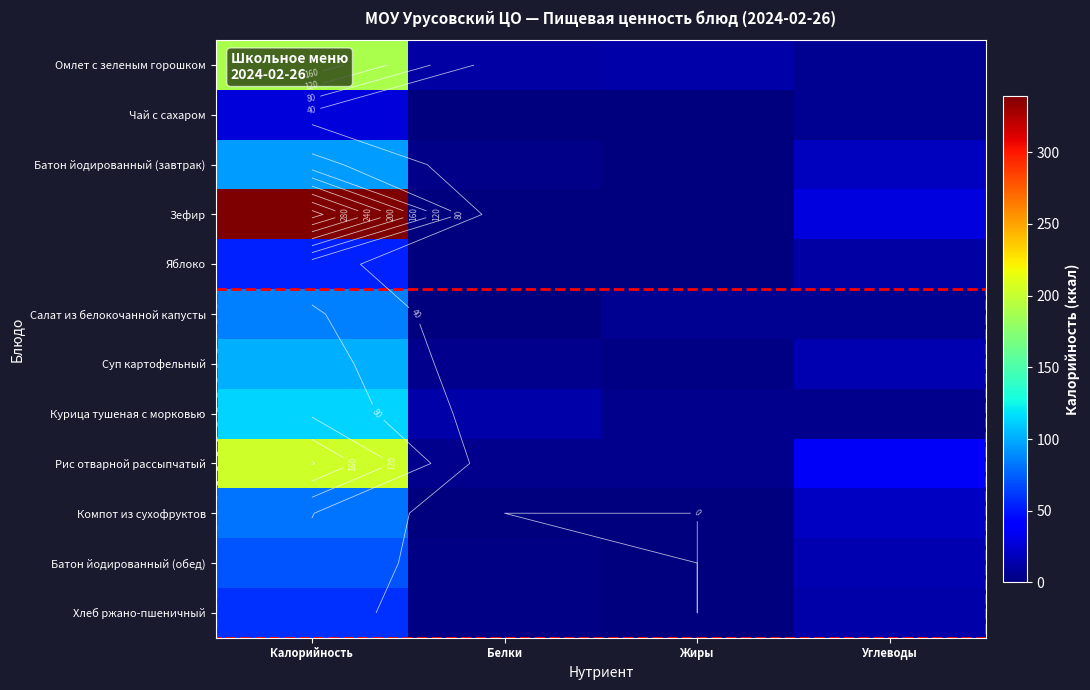

How many values in the Батон йодированный (завтрак) series exceed 19?

2